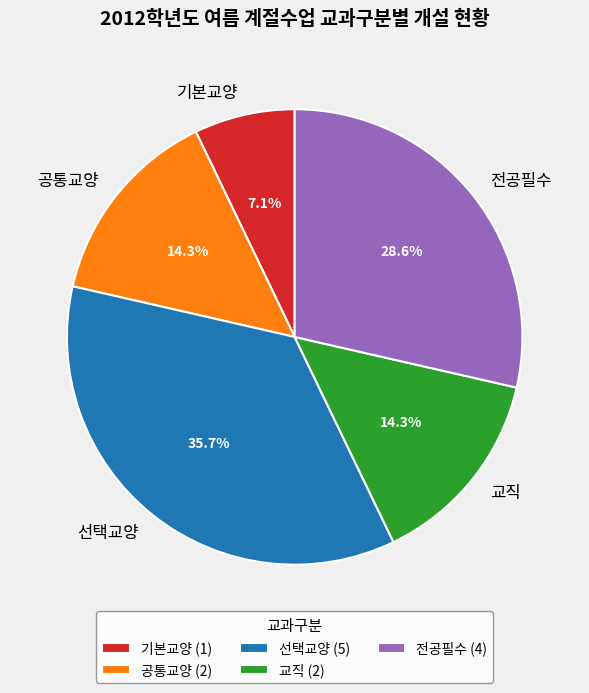

How many segments does this pie chart have?

5